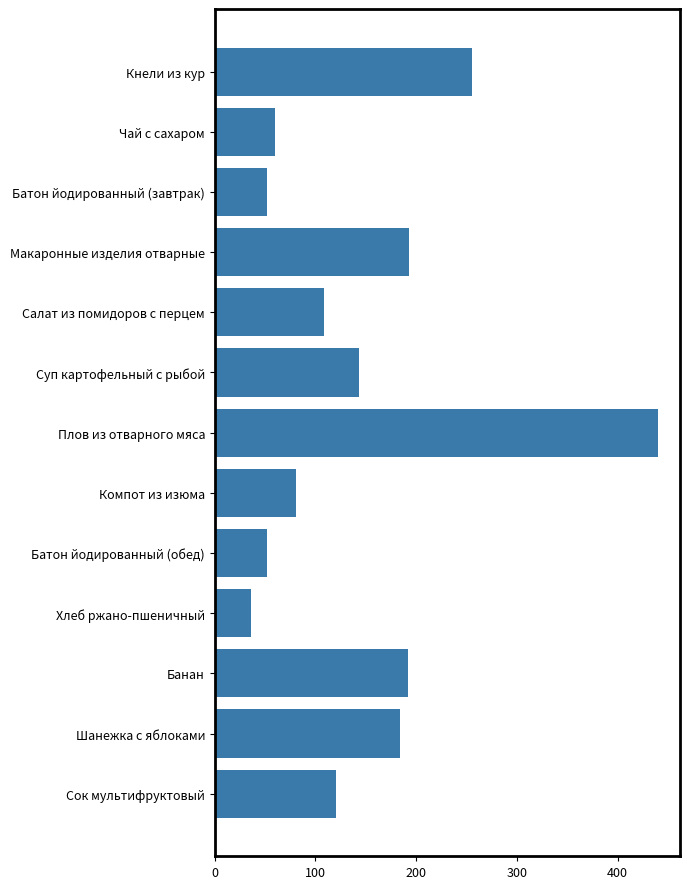

What is the difference between the second highest and minimum values?

219.5